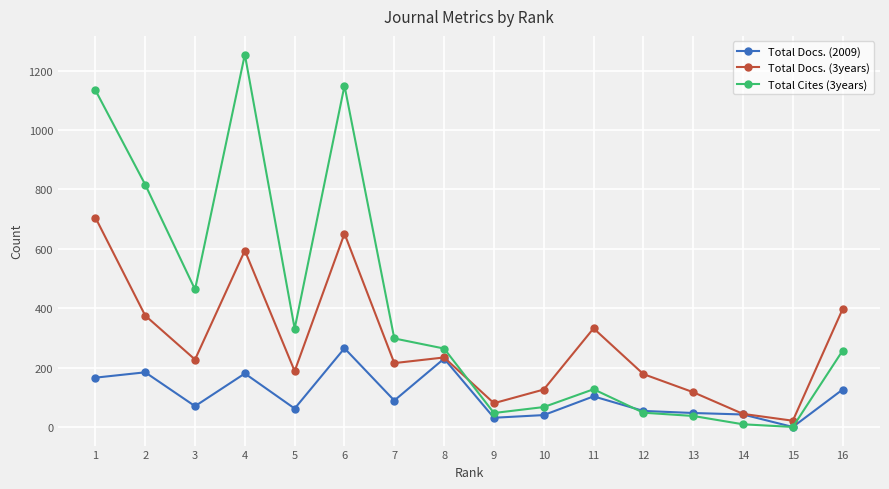

The Total Docs. (2009) series shows 111 at 5. True or false?

False